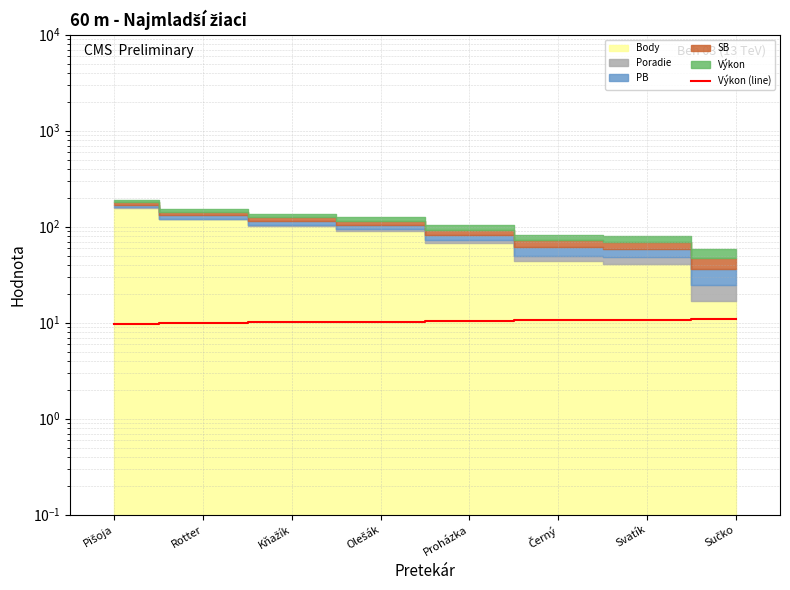

At which label does the data first exceed 10?

Rotter